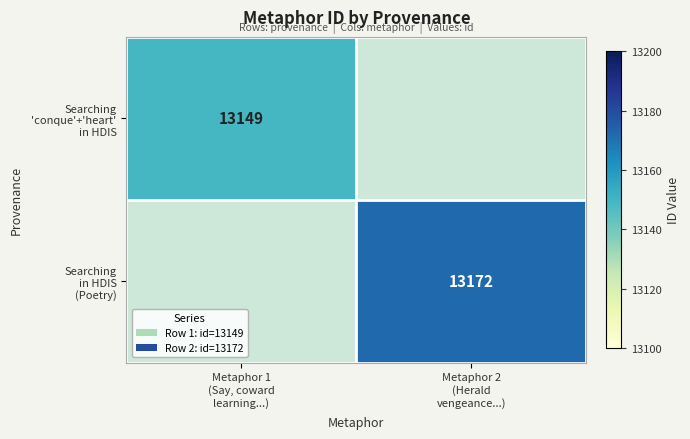

At which category does the chart reach its minimum across all series?

Metaphor 1
(Say, coward
learning...)